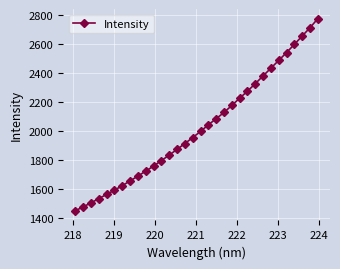

How many series are shown in this chart?

1